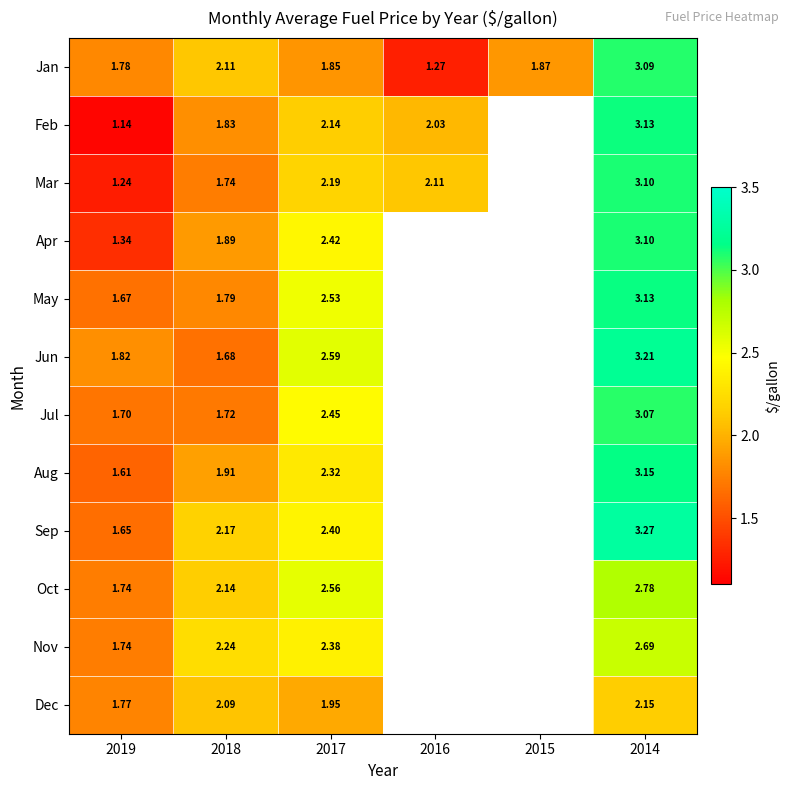

What is the greatest value displayed?

3.3